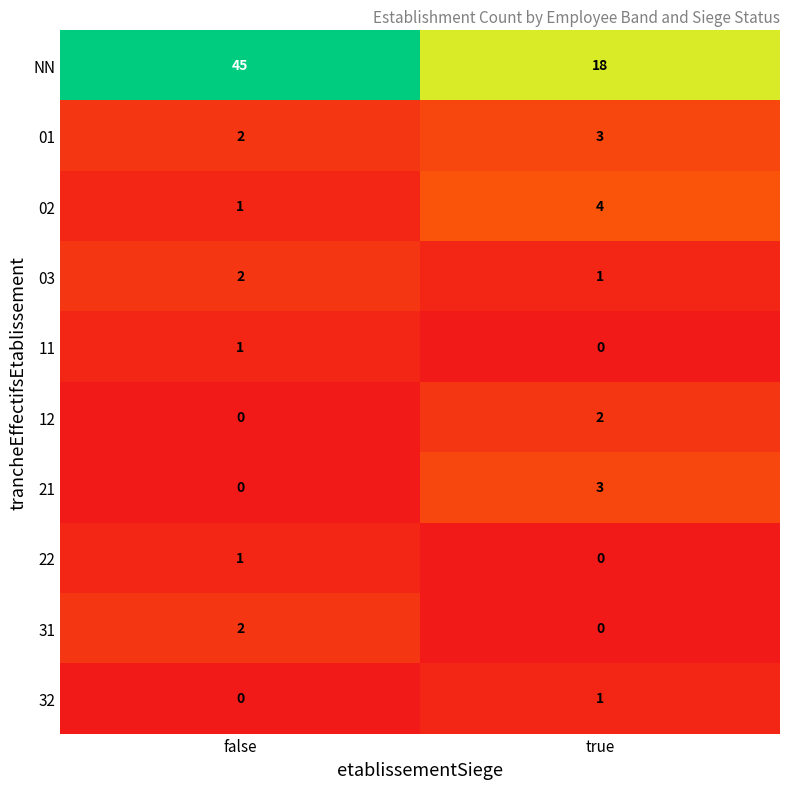

Is it true that NN equals 18 at true?

True